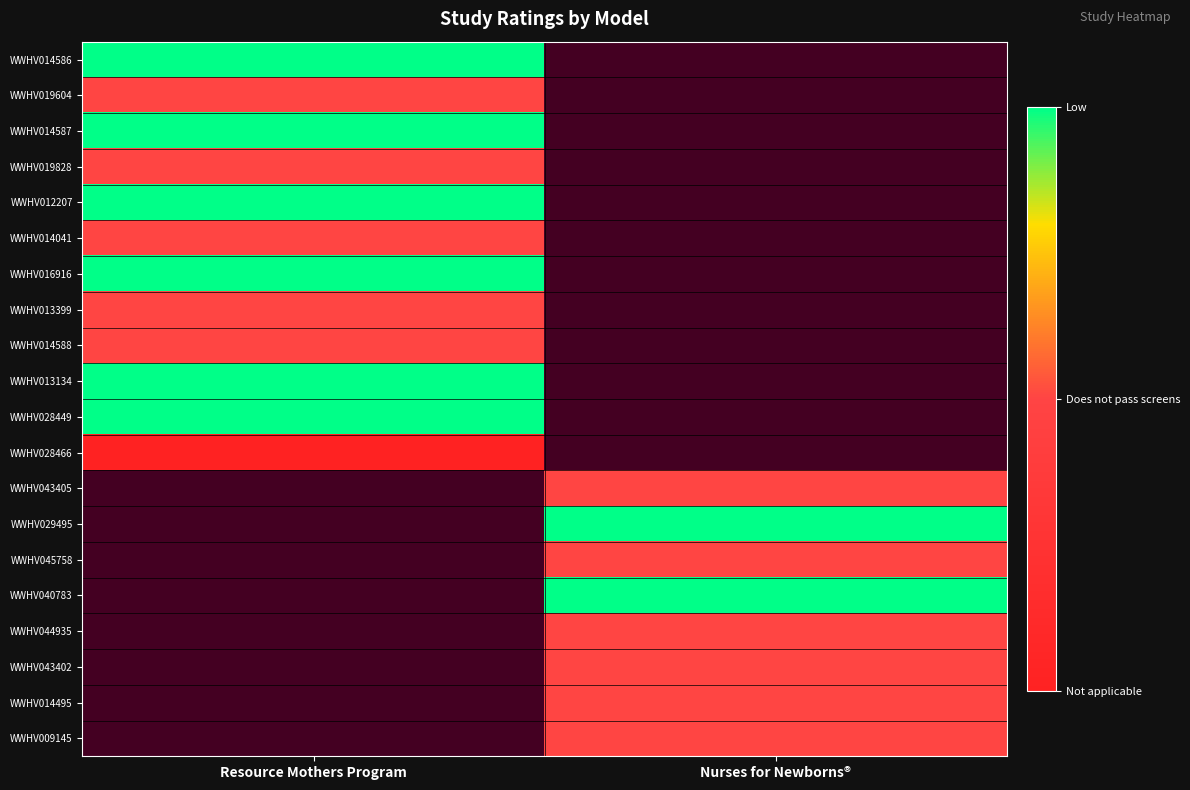

At which category does the chart reach its peak across all series?

Resource Mothers Program